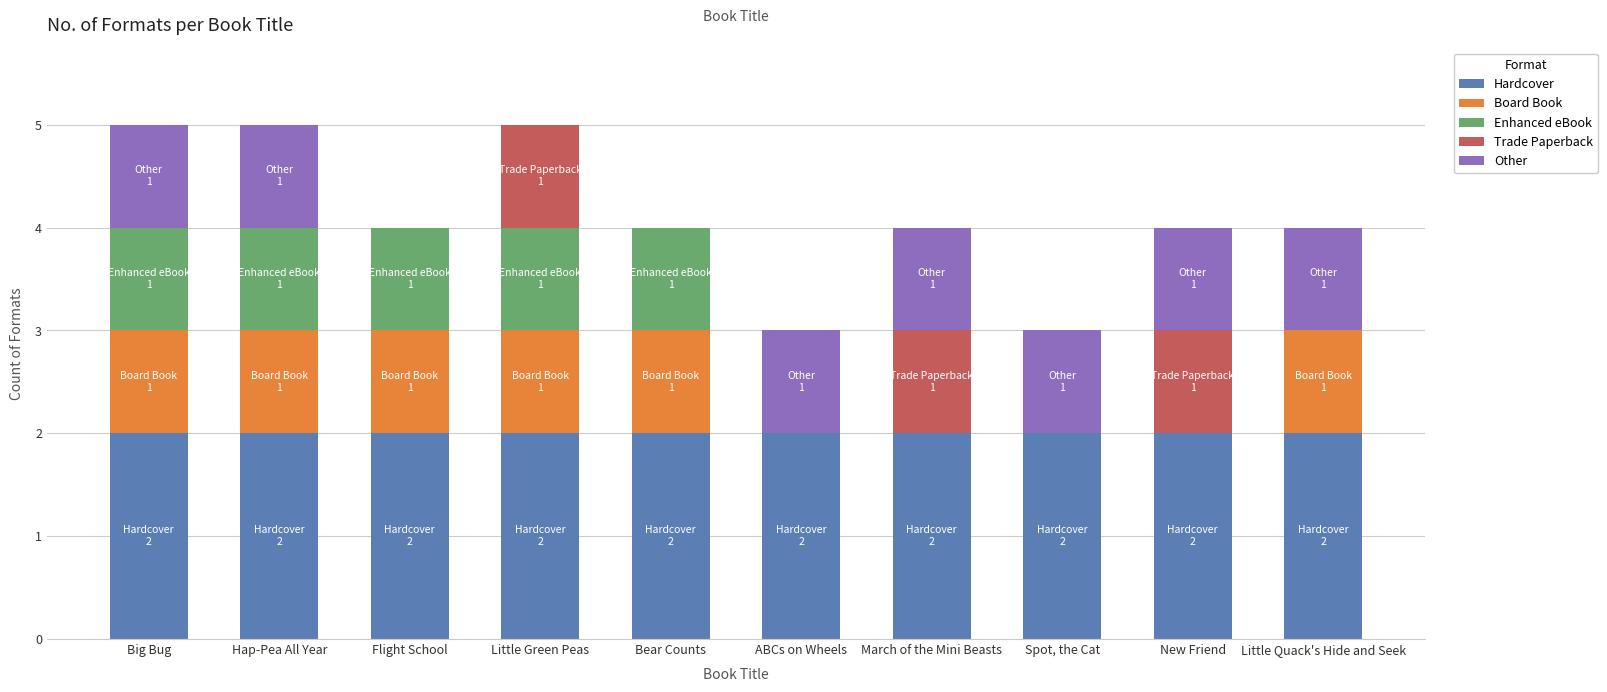

What is the total value across all series at Spot, the Cat?

3